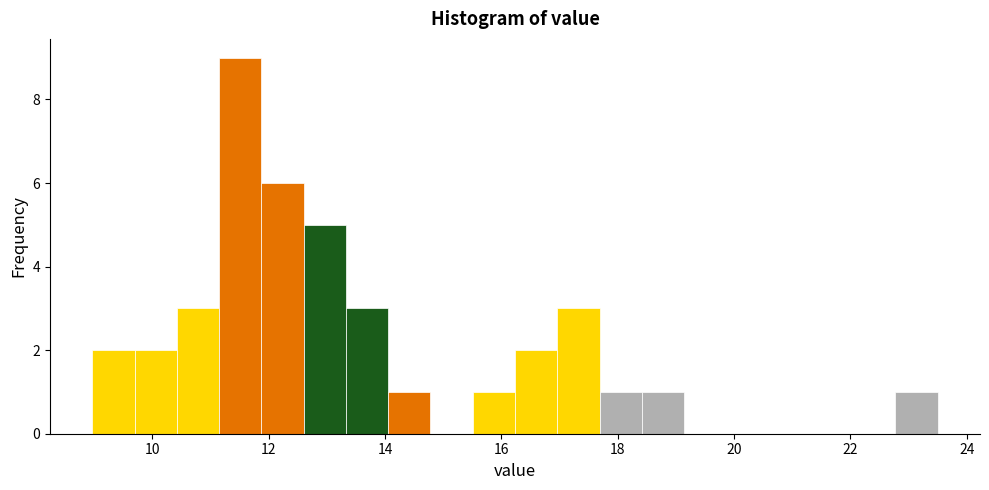

Around what value on the x-axis is the tallest bar? Give the approximate position of its centre, as read against the axis.

11.6